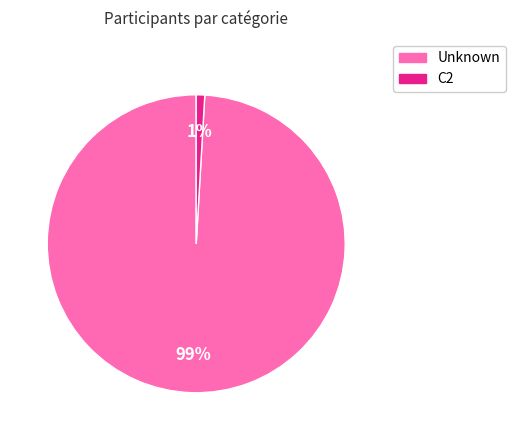

How many segments does this pie chart have?

2